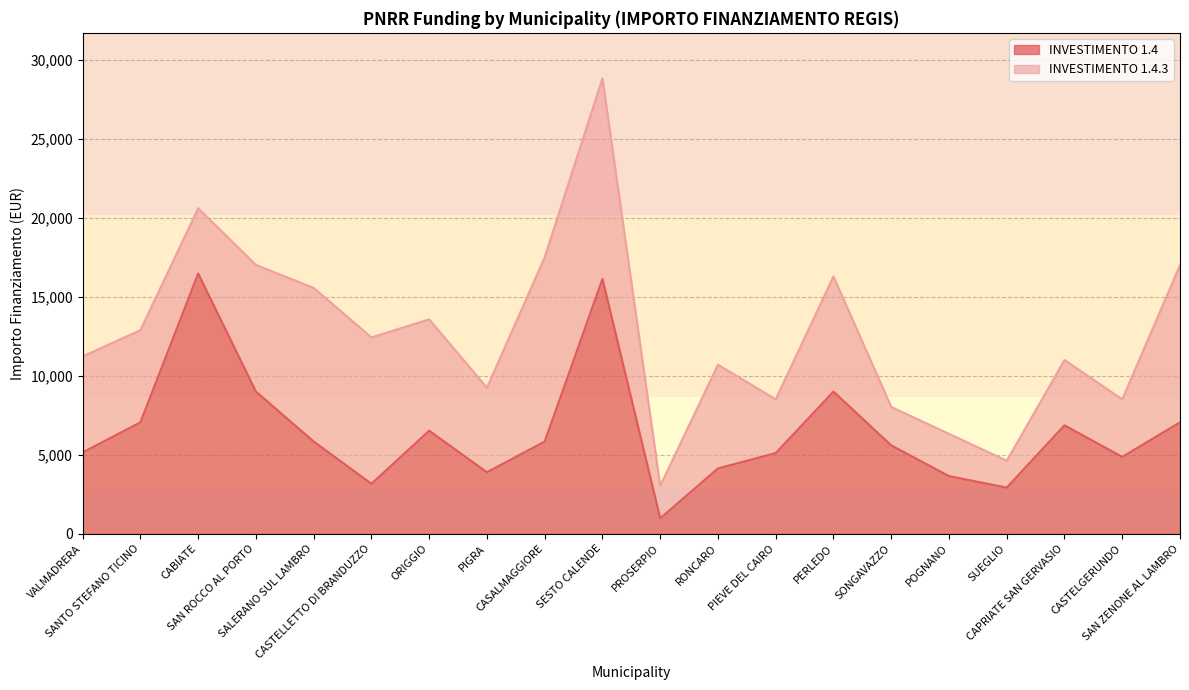

What position from the left is RONCARO?

12